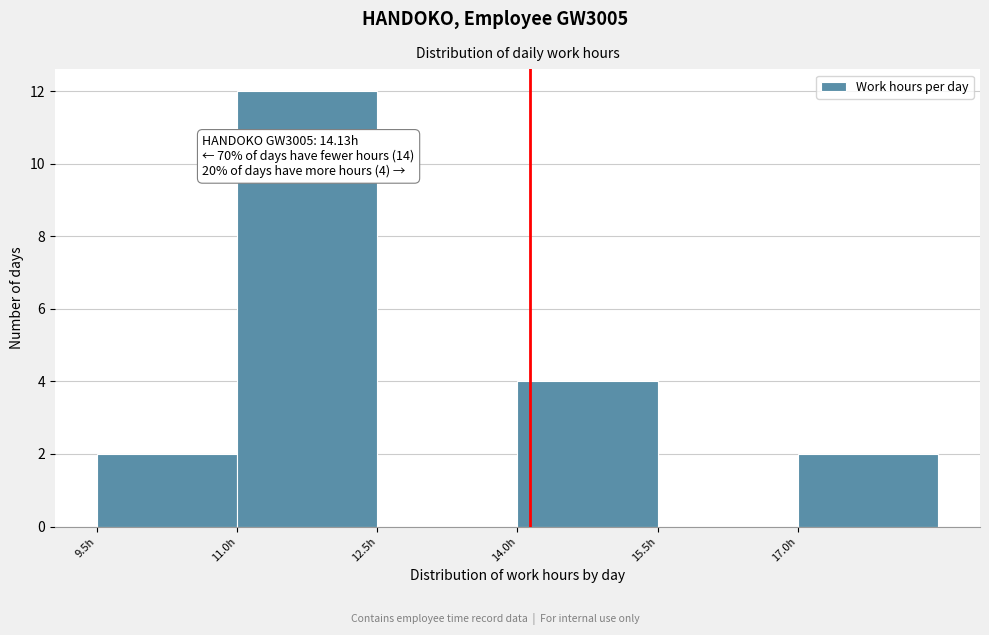

Over which range of the x-axis is the bar tallest?

11.0 to 12.5